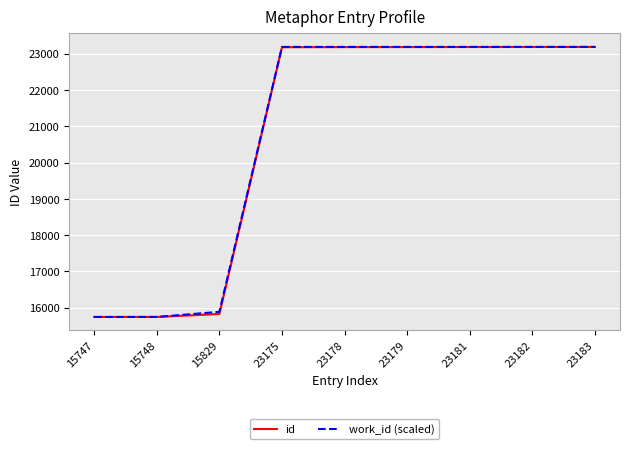

True or false: work_id (scaled) has a value of 22610.6 at 15747.

False